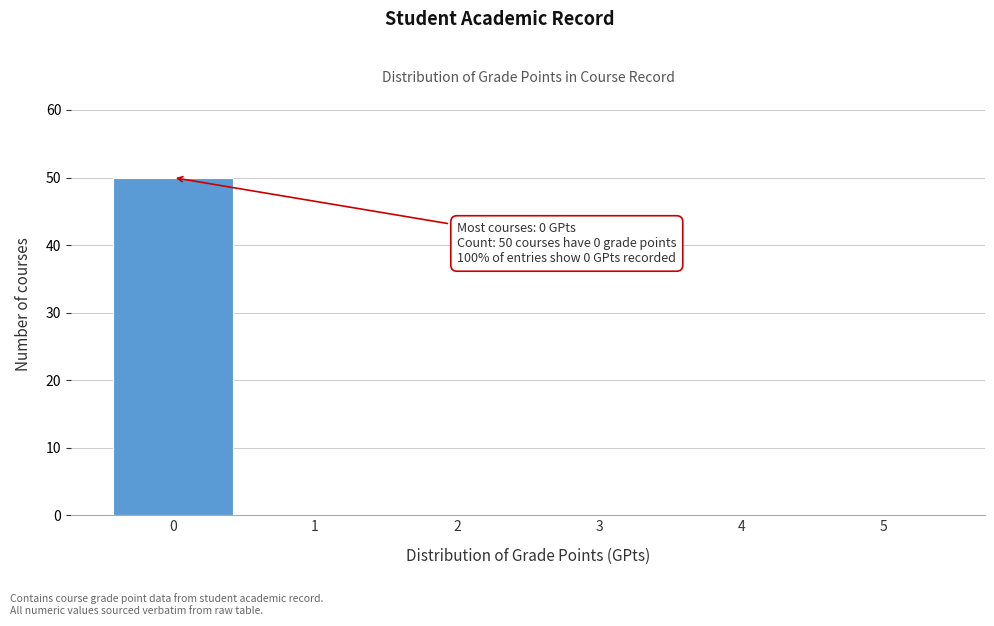

Which range on the x-axis has the tallest bar?

-0.5 to 0.5